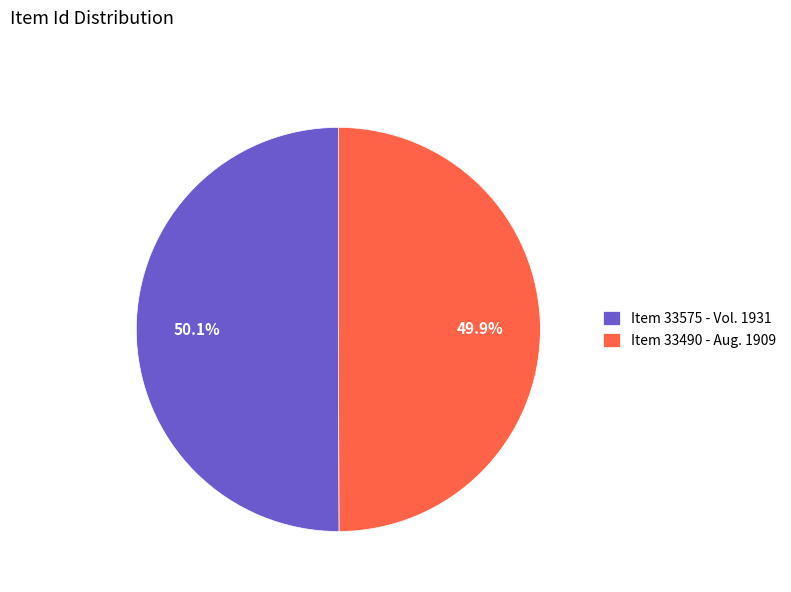

How many slices are in this pie chart?

2